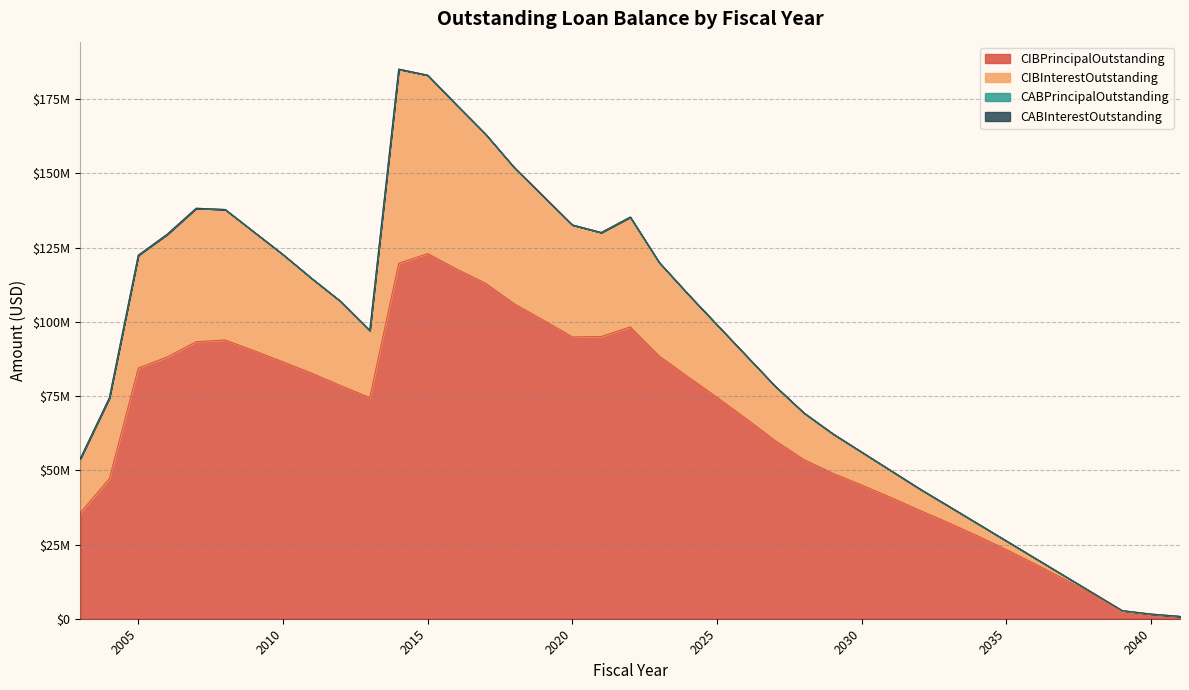

What is the difference between the CIBPrincipalOutstanding values at 2005 and 2032?

47890000.0